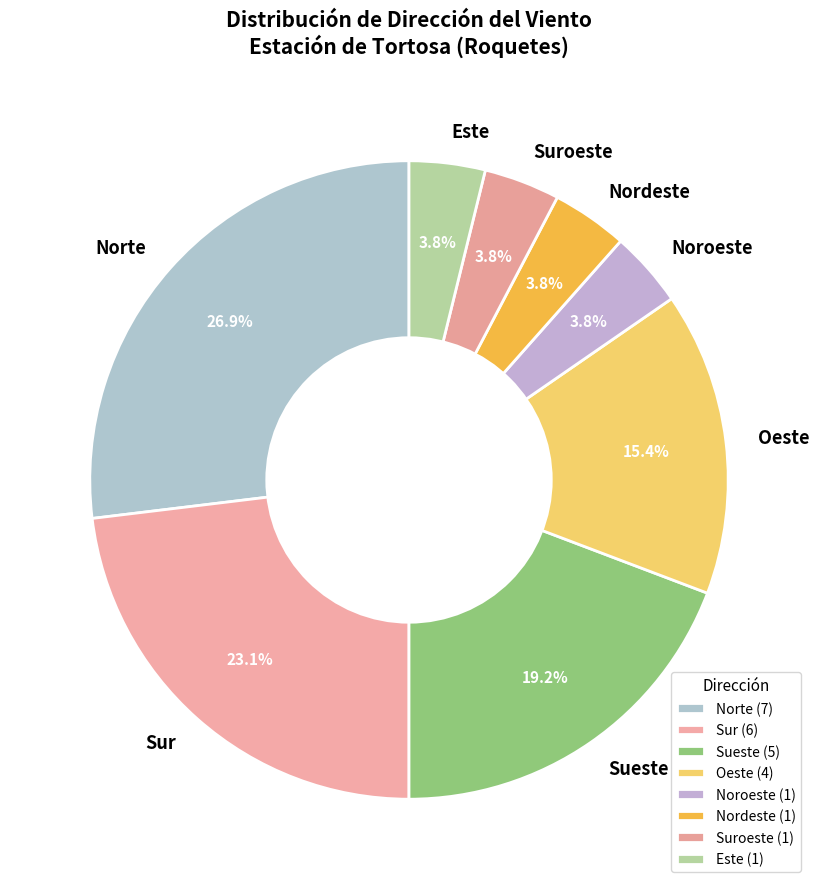

Do Oeste and Norte together represent more than half of the pie?

No